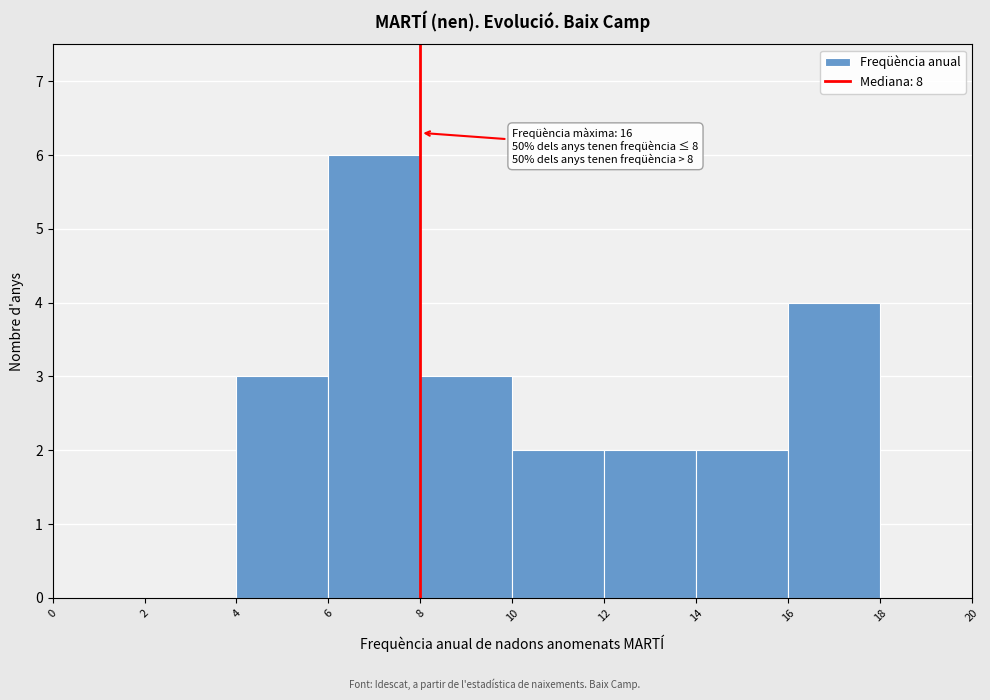

Over which range of the x-axis is the bar tallest?

6 to 8